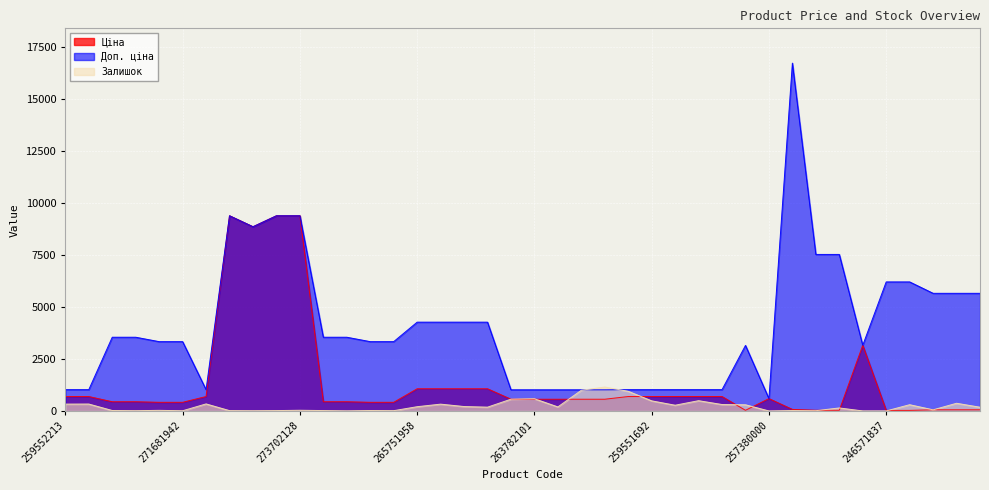

What is the maximum value for Доп. ціна?

16722.0